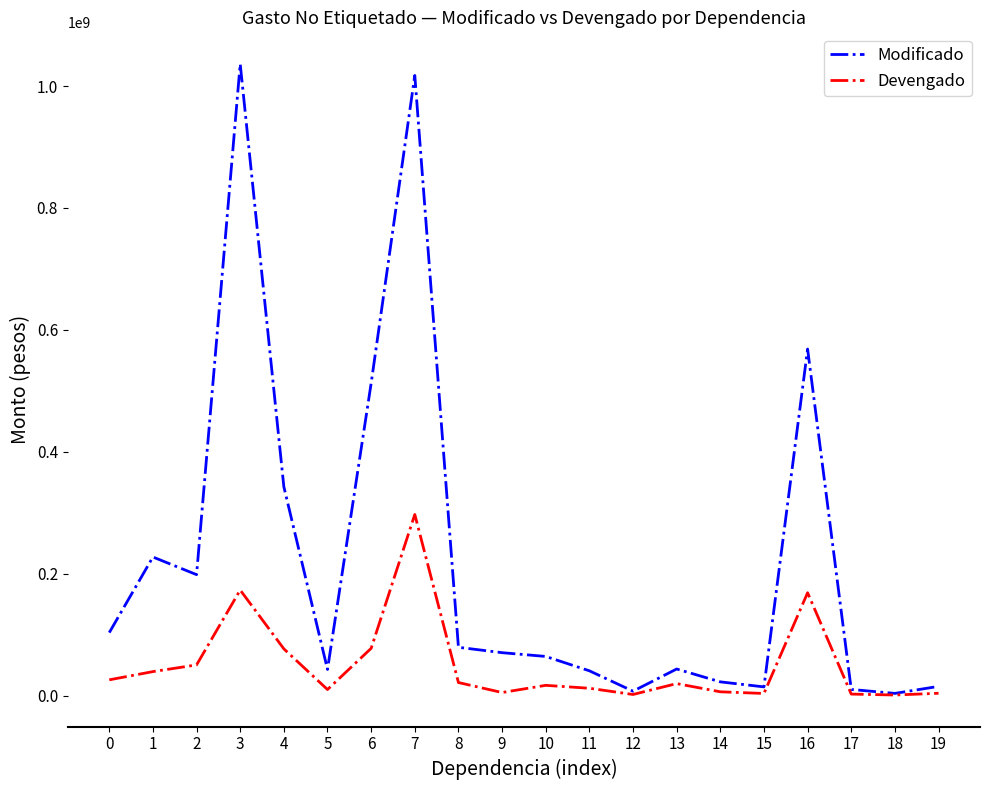

At which category is the sum across all series the highest?

7